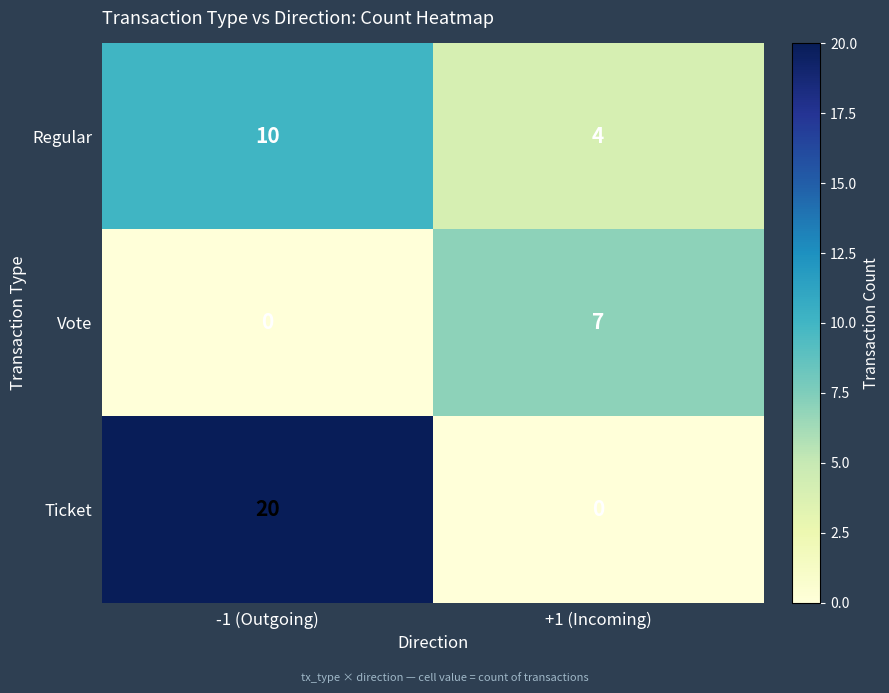

Which series has the widest spread of values?

Ticket